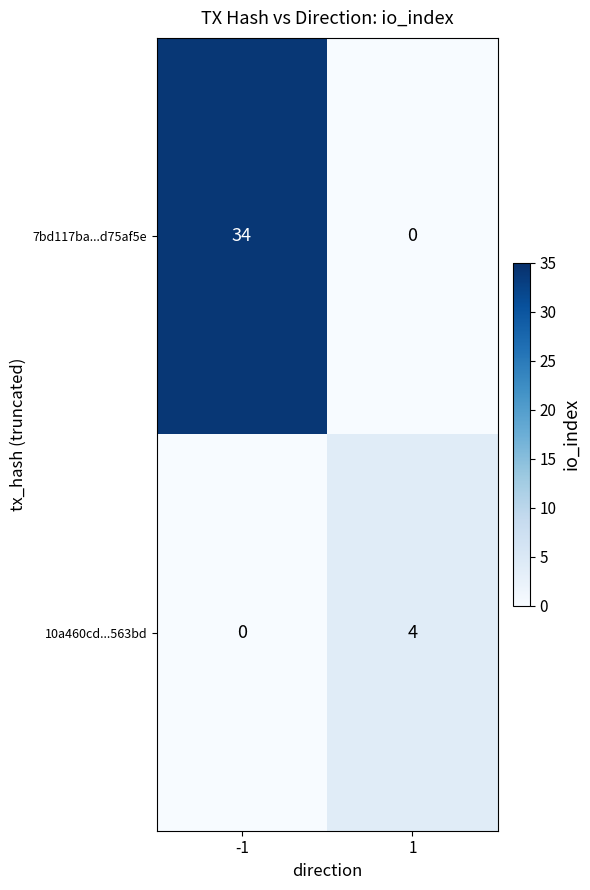

Count the number of categories in the chart.

2